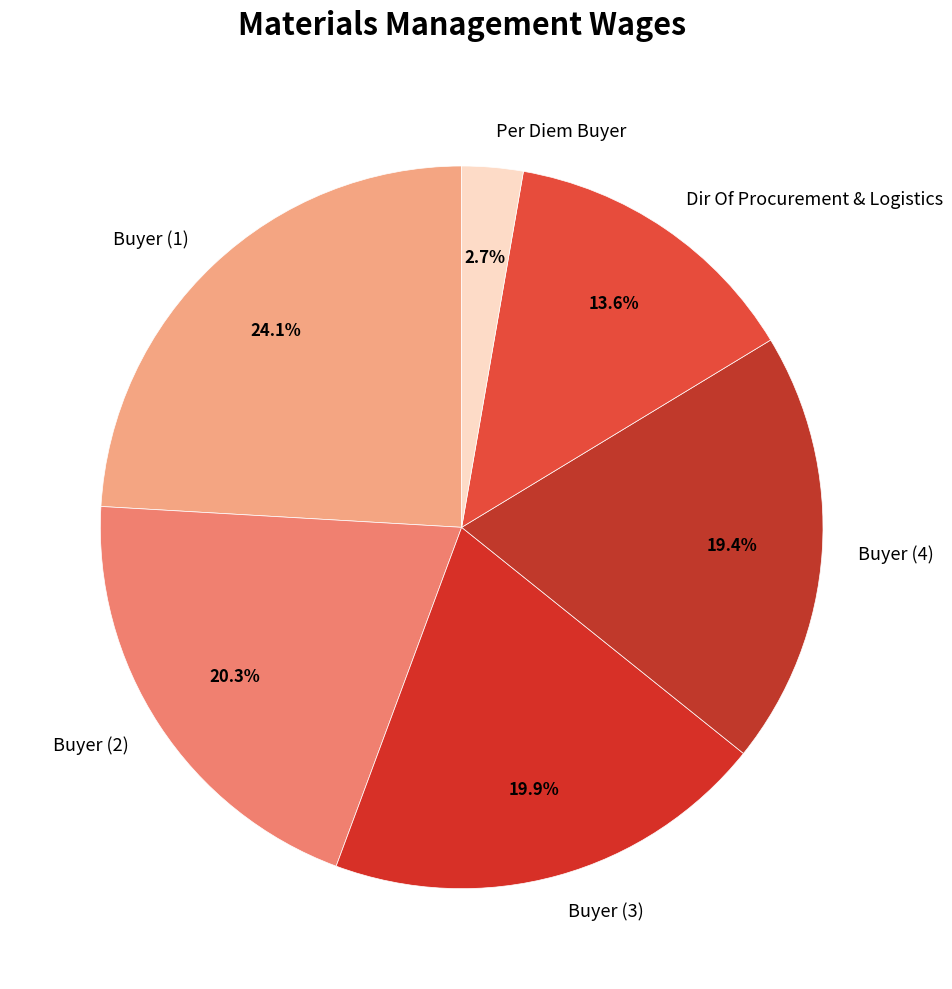

Between Buyer (4) and Buyer (2), which is larger?

Buyer (2)